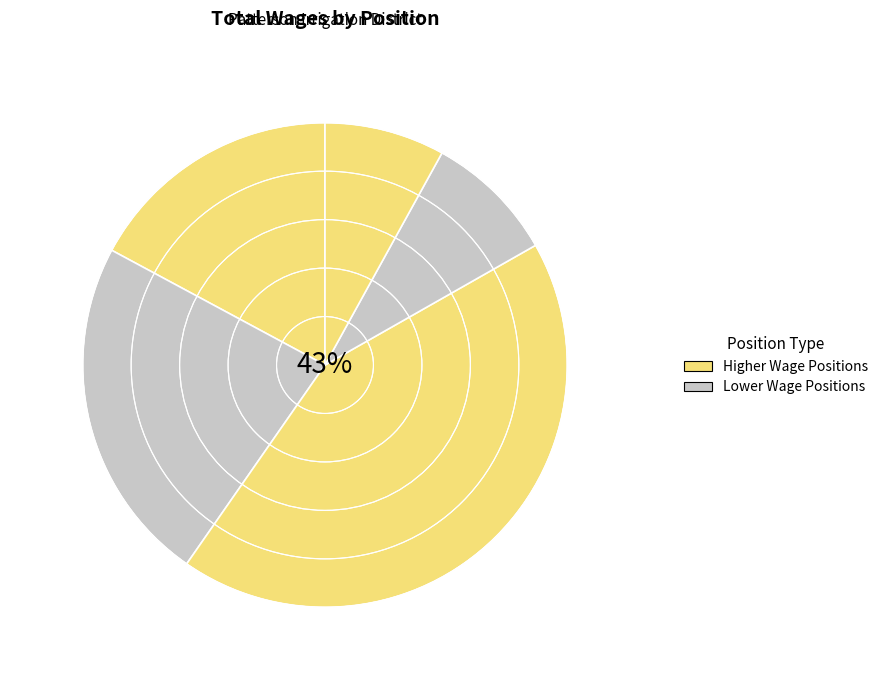

Count the number of slices in the pie.

5